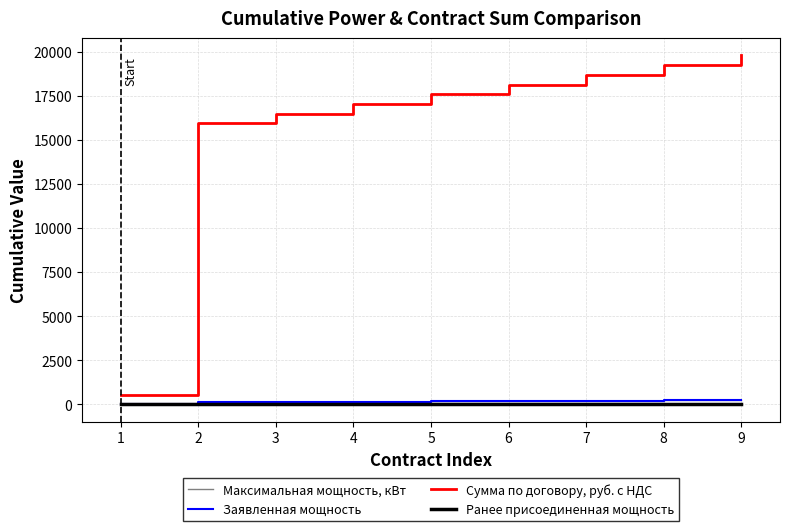

What is the value of the Заявленная мощность point at the 7th from the left?

210.7